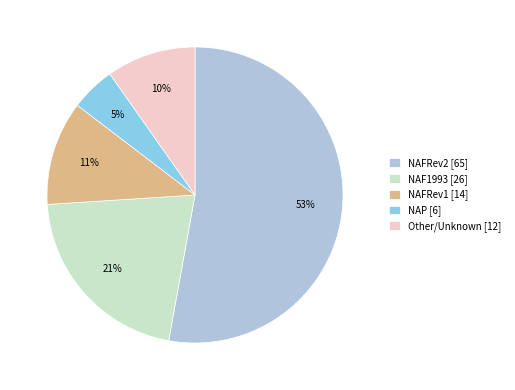

Is there a majority slice in this chart?

Yes